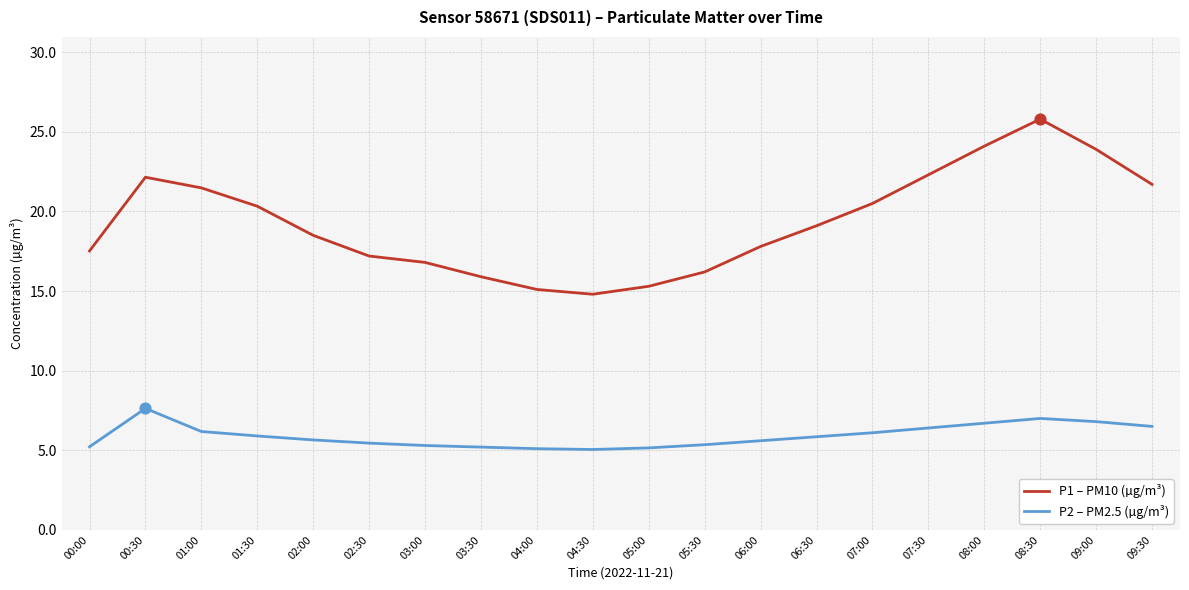

At which category is the sum across all series the highest?

08:30